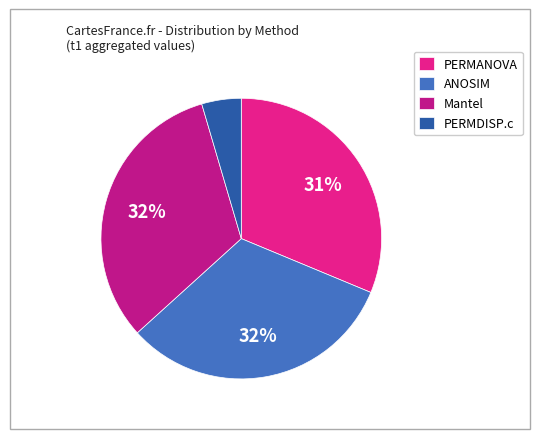

What is the smallest slice in the pie chart?

PERMDISP.c